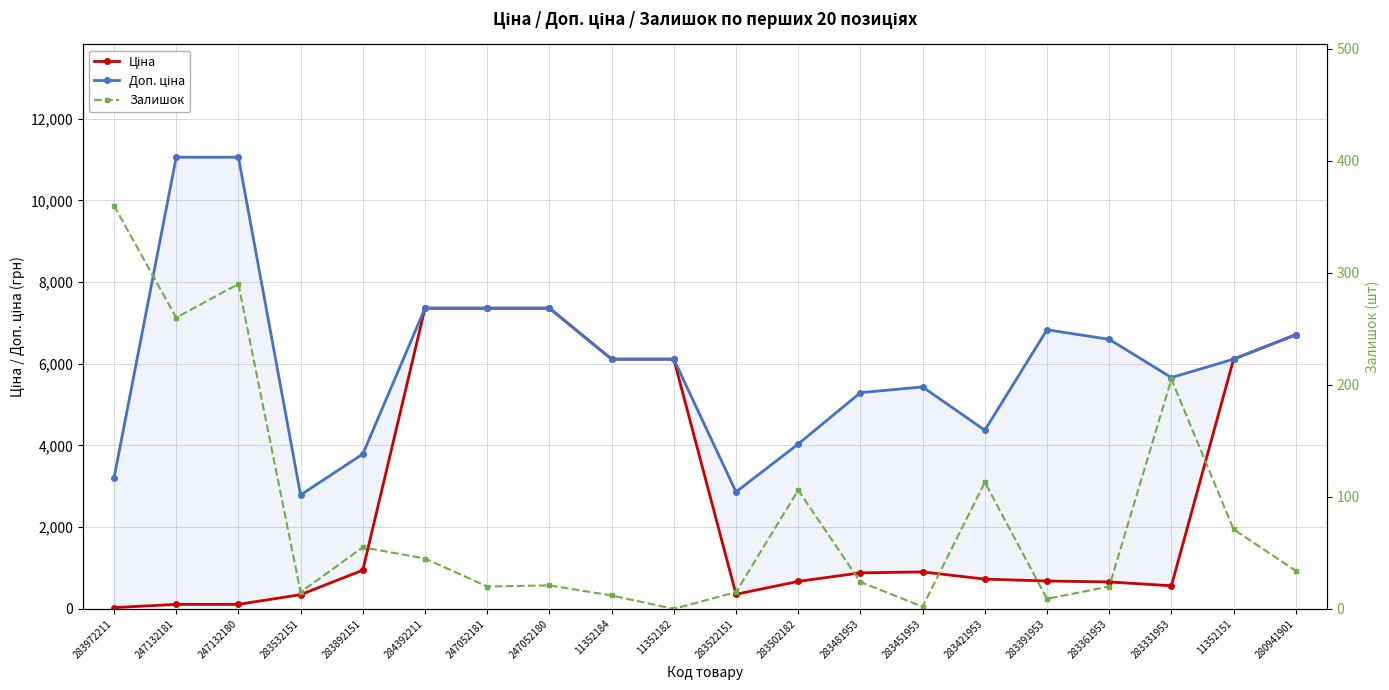

True or false: Доп. ціна and Ціна intersect in this chart.

False